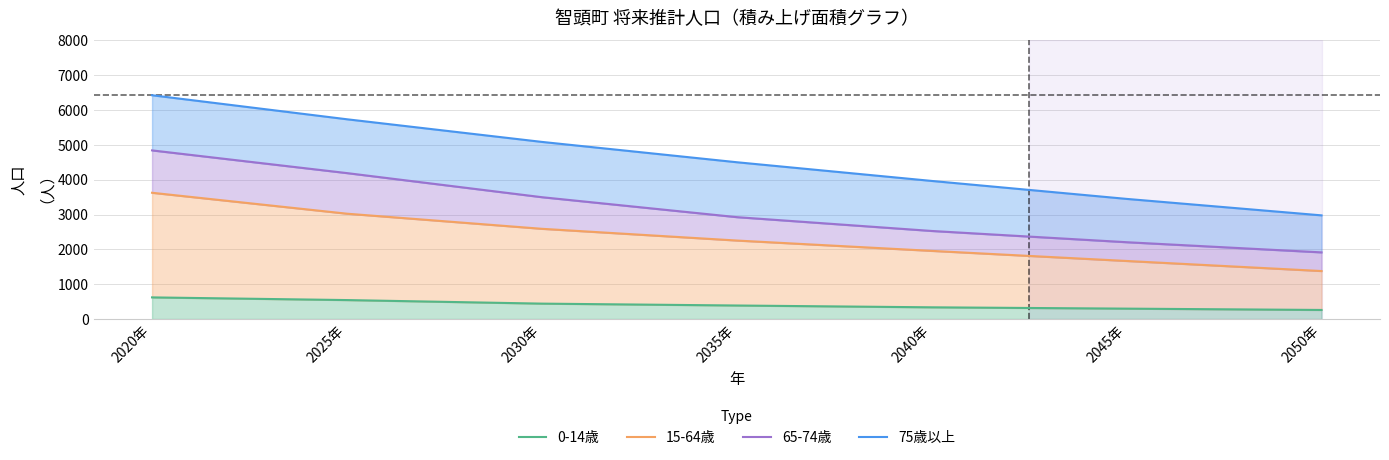

What is the label of the 3rd point from the left?

2030年